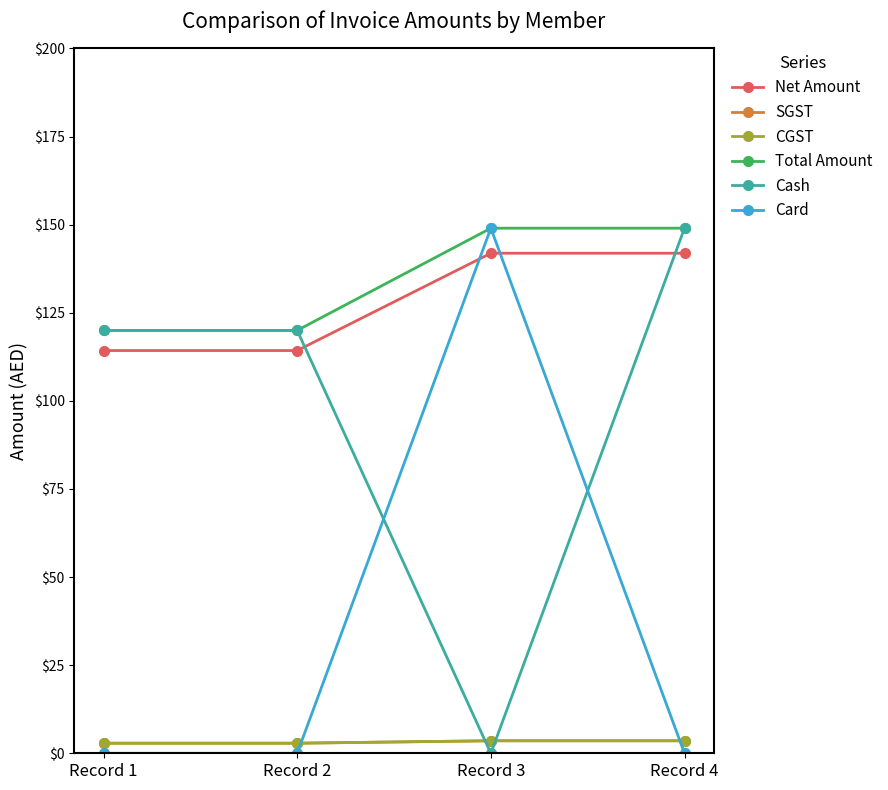

Is the value of Card at Record 3 greater than the value of CGST at Record 4?

Yes